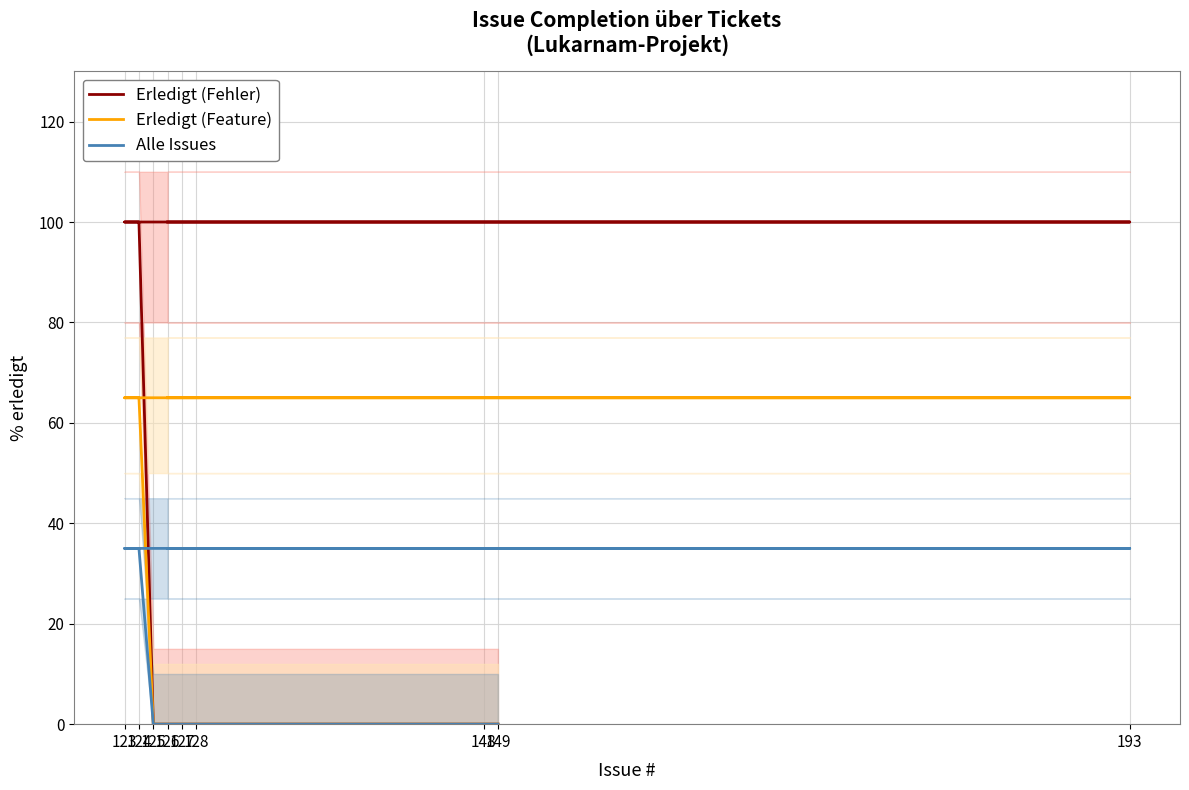

At which label does Erledigt (Fehler) reach its minimum?

125